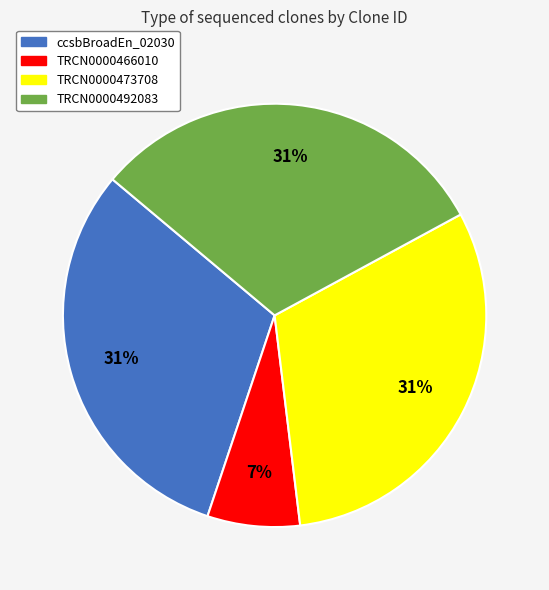

To the nearest percent, what portion does TRCN0000473708 represent?

31%